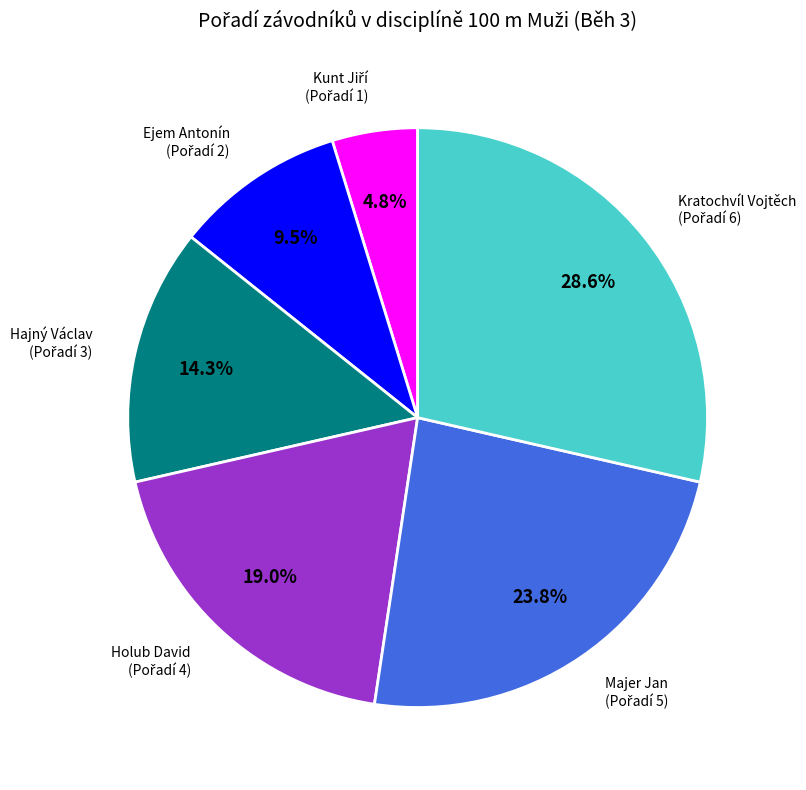

What percentage is the Hajný Václav slice, to the nearest percent?

14%